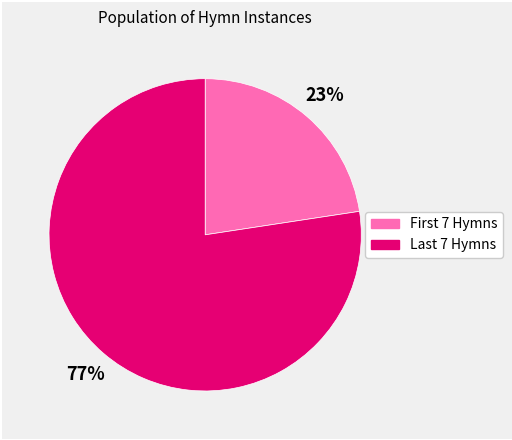

Is there a majority slice in this chart?

Yes